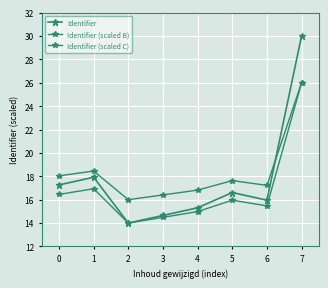

True or false: Identifier (scaled B) has a value of 19.6 at 4.

False